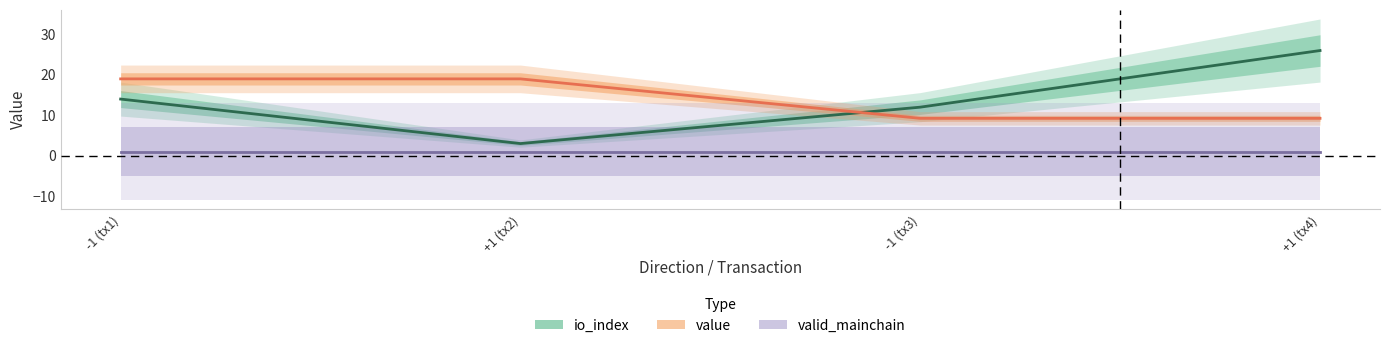

The value of value at +1 (tx2) is 11.2. True or false?

False